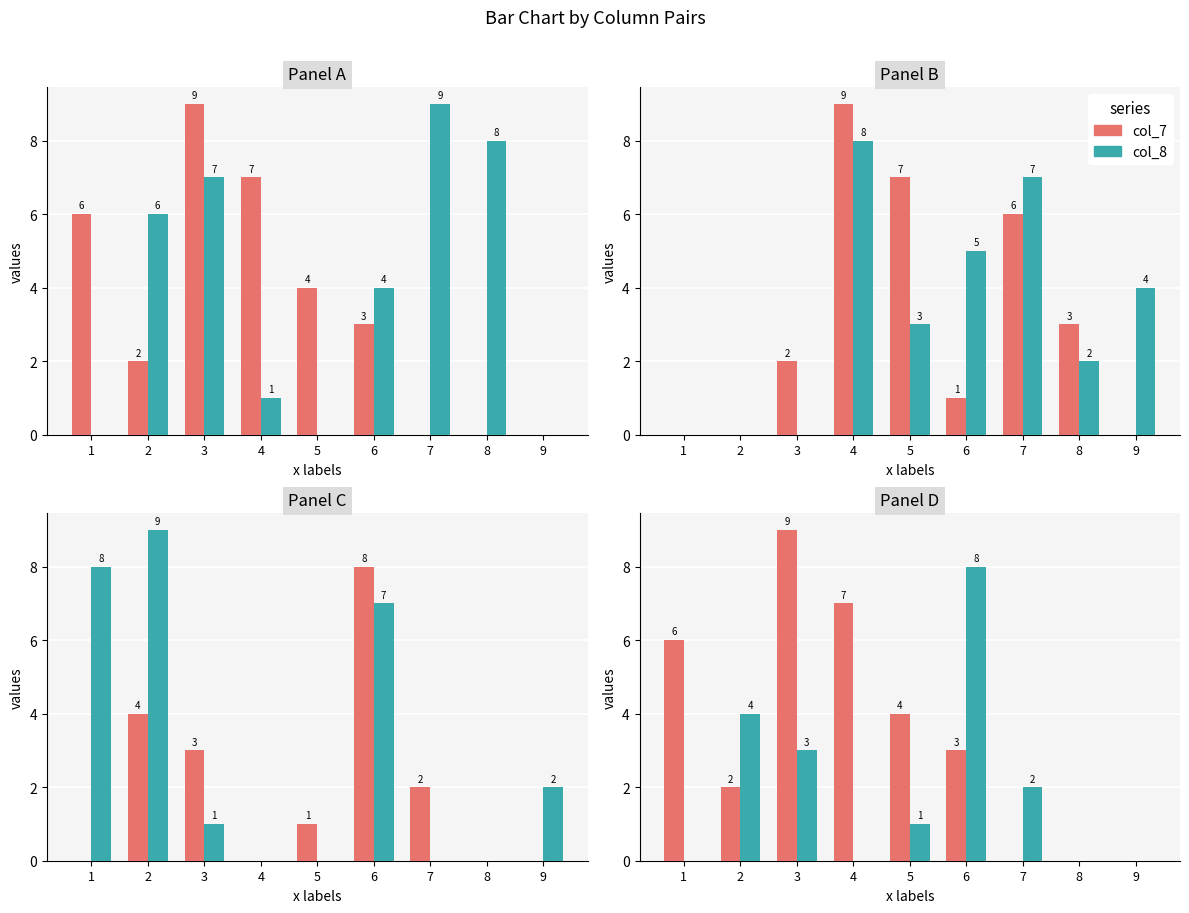

What is the maximum value shown in the chart?

9